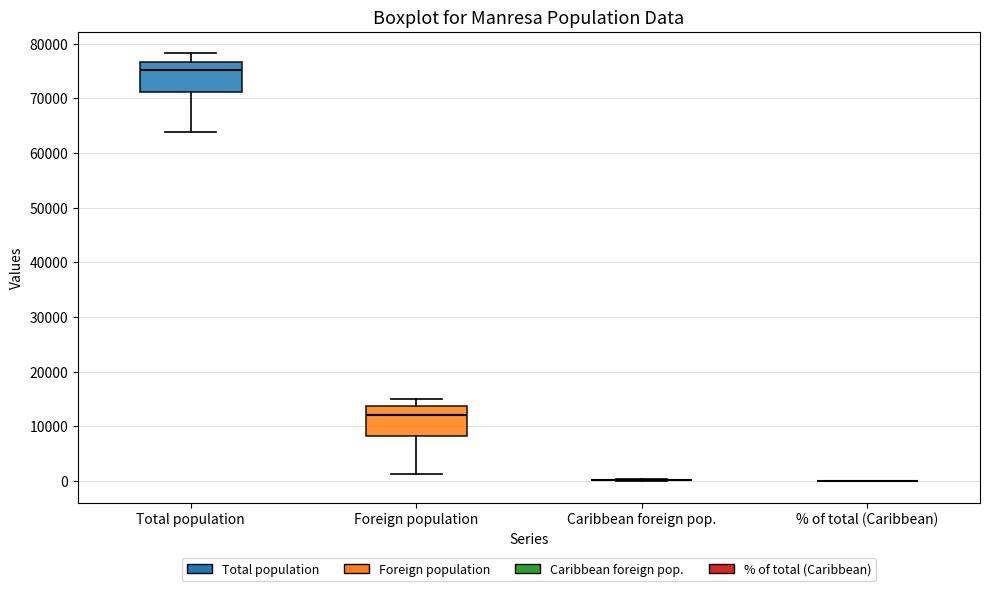

Where is the upper edge of the box for Foreign population on the y-axis? The values are not printed on the chart, so give them approximately, as read against the axis.

14000